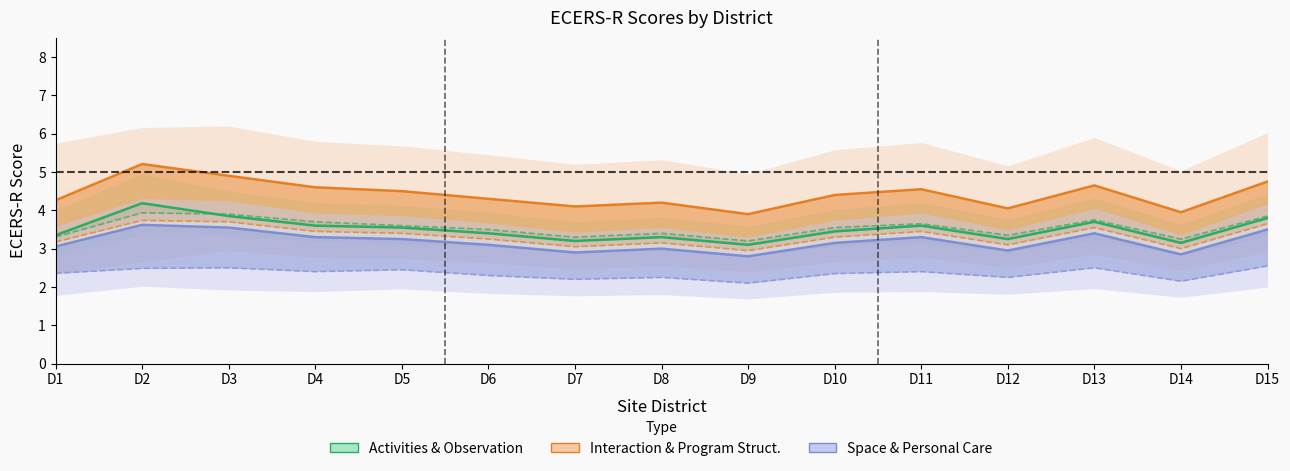

What is the highest value of the ECERS-R Program Structure Score series?

3.7